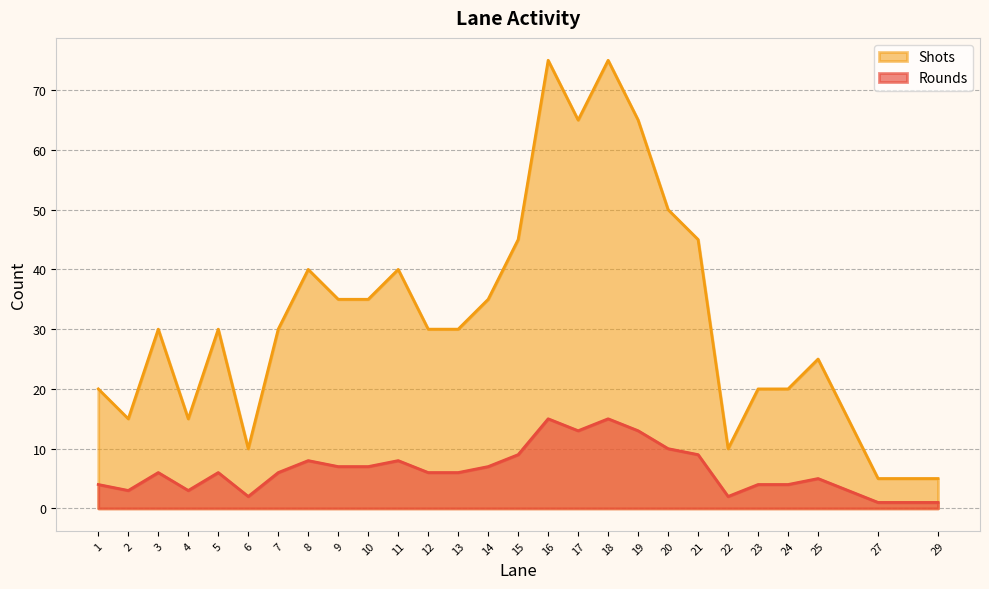

Reading left to right, extract all data points from this chart.

Rounds: 1=4	2=3	3=6	4=3	5=6	6=2	7=6	8=8	9=7	10=7	11=8	12=6	13=6	14=7	15=9	16=15	17=13	18=15	19=13	20=10	21=9	22=2	23=4	24=4	25=5	27=1	29=1
Shots: 1=20	2=15	3=30	4=15	5=30	6=10	7=30	8=40	9=35	10=35	11=40	12=30	13=30	14=35	15=45	16=75	17=65	18=75	19=65	20=50	21=45	22=10	23=20	24=20	25=25	27=5	29=5